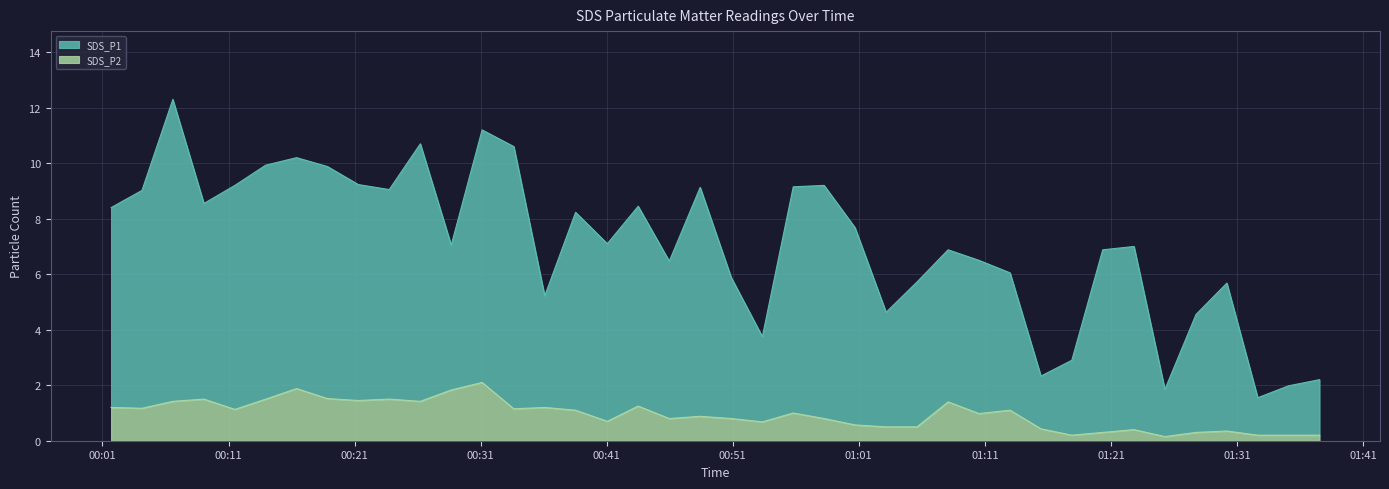

What position from the left is 2024/04/10 01:35:06?

39